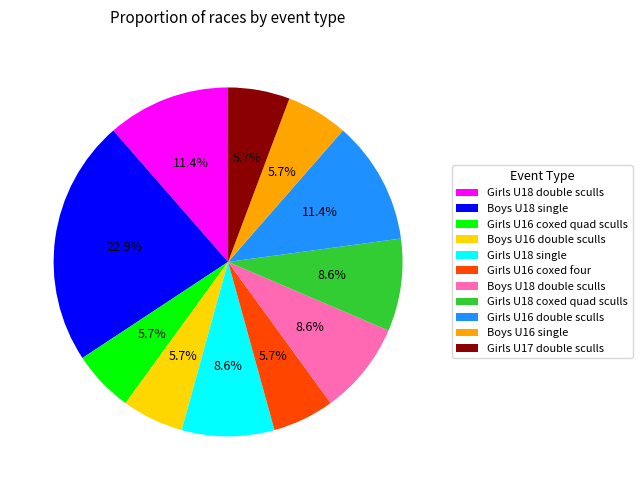

Approximately how many times larger is the value at Girls U16 double sculls compared to Girls U18 double sculls?

1.0